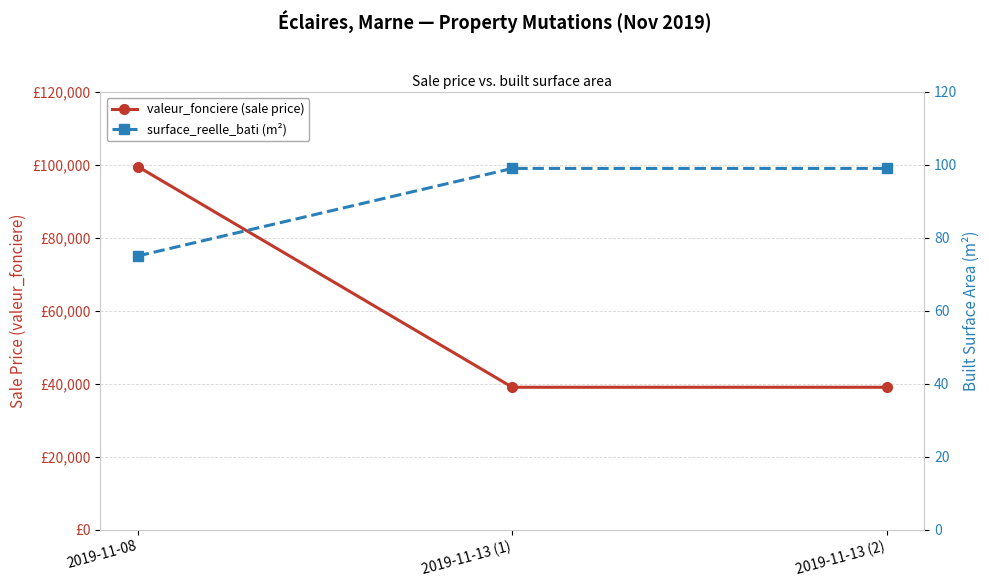

At which label does valeur_fonciere (sale price) reach its minimum?

2019-11-13 (1)